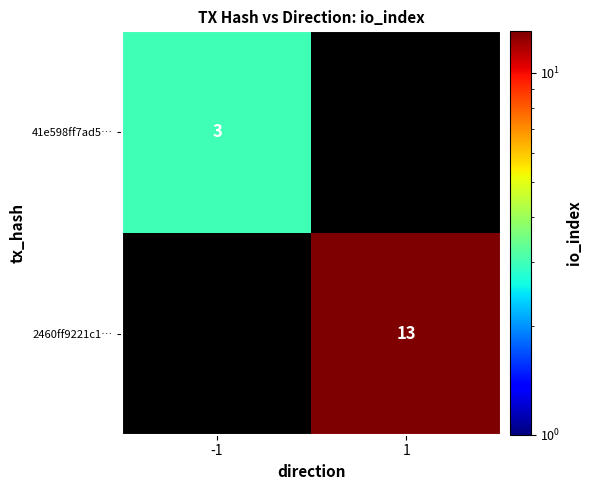

Which label corresponds to the smallest value in the chart?

-1